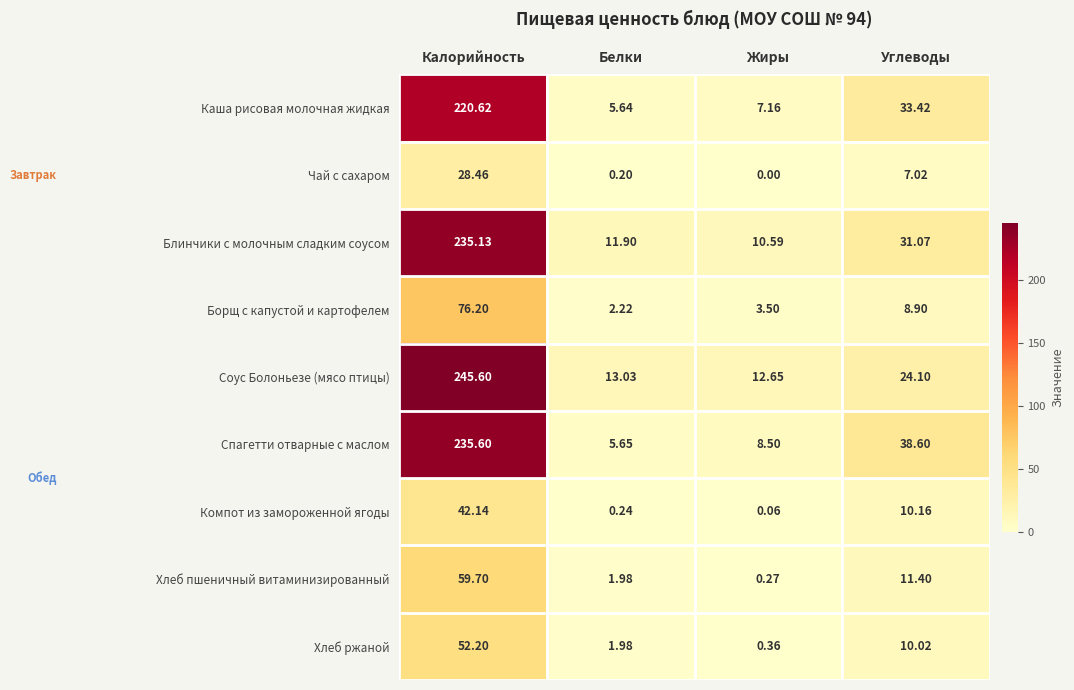

Which series has the largest range (max minus min)?

Соус Болоньезе (мясо птицы)